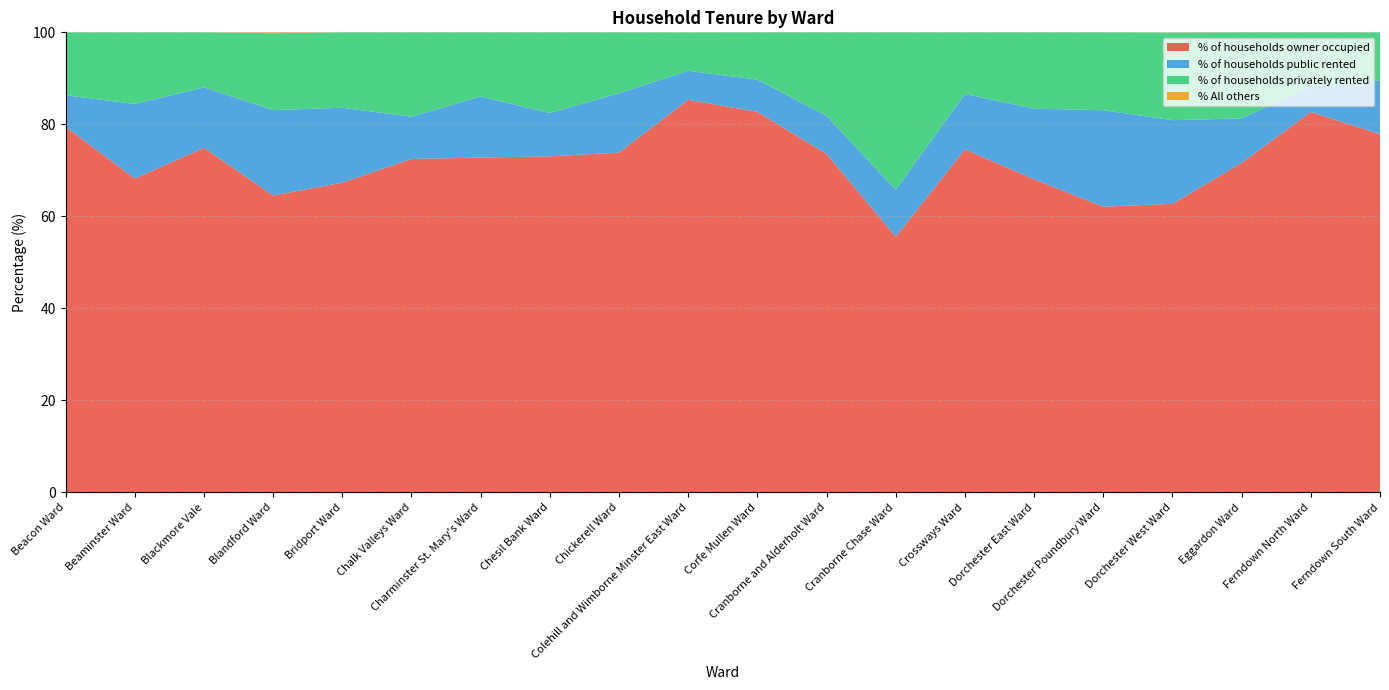

Reading left to right, what are all the values shown in this chart?

% of households owner occupied: 79.5	68.2	74.9	64.5	67.3	72.5	72.8	73.0	73.9	85.3	82.7	73.6	55.6	74.6	68.1	62.1	62.7	71.6	82.7	77.9
% of households public rented: 6.8	16.2	13.1	18.6	16.3	9.2	13.3	9.4	12.9	6.3	7.0	8.3	10.2	12.0	15.3	21.0	18.2	9.7	5.6	11.7
% of households privately rented: 13.7	15.6	12.0	16.7	16.4	18.3	13.9	17.5	13.2	8.3	10.3	18.1	34.2	13.4	16.6	16.9	19.0	18.7	11.7	10.5
% All others: 0.0	0.0	0.0	0.2	0.0	0.0	0.0	0.0	0.0	0.0	0.0	0.0	0.0	0.0	0.0	0.0	0.0	0.0	0.0	0.0